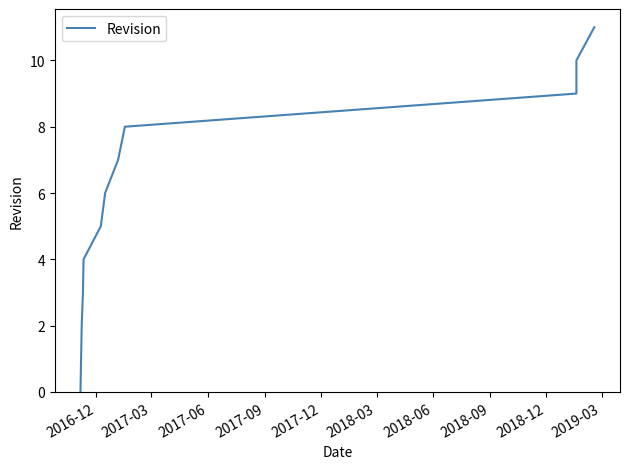

True or false: the data shows 19 at 11.

False